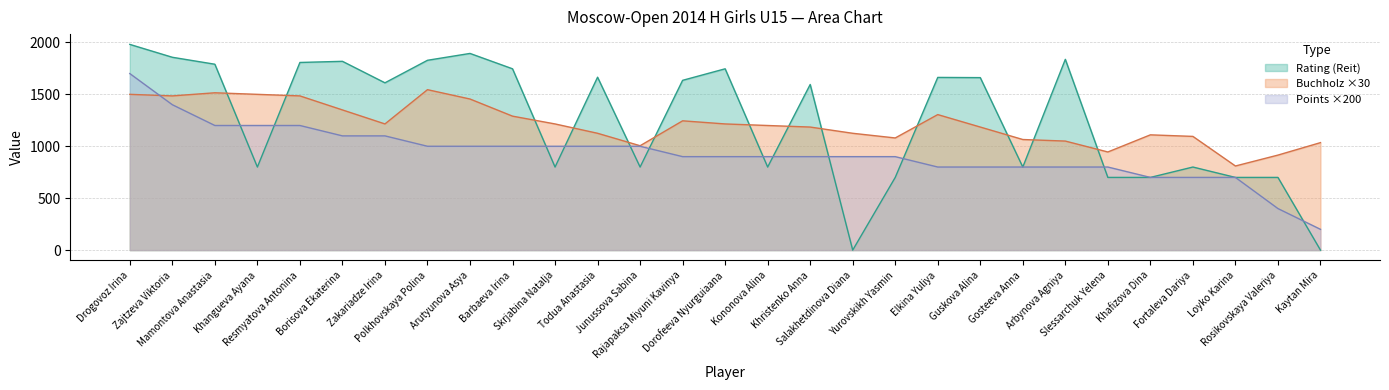

What is the maximum value for Points?

1700